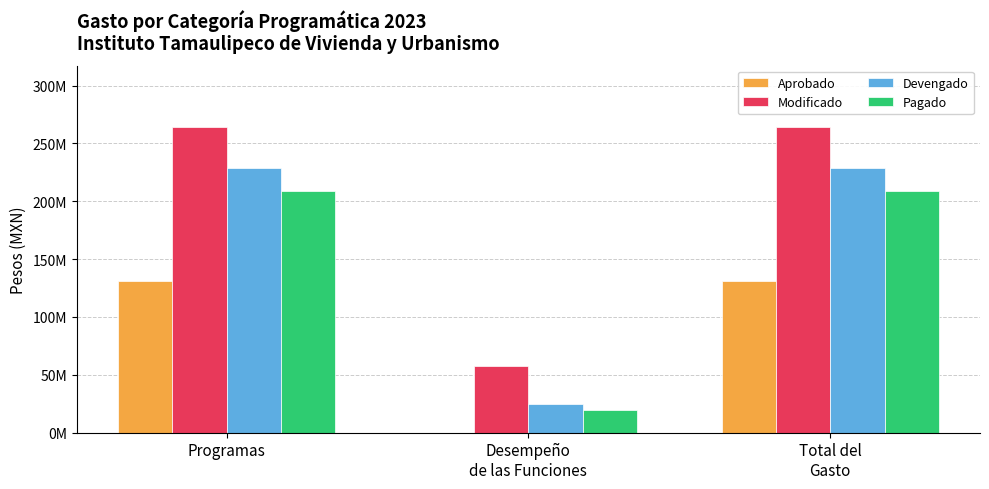

Does the chart contain stacked bars?

No